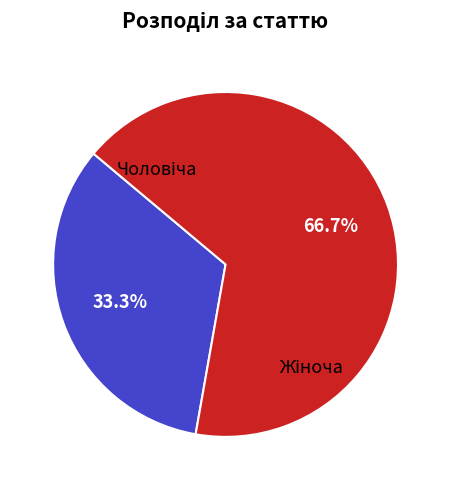

What percentage is the Жіноча slice, to the nearest percent?

67%